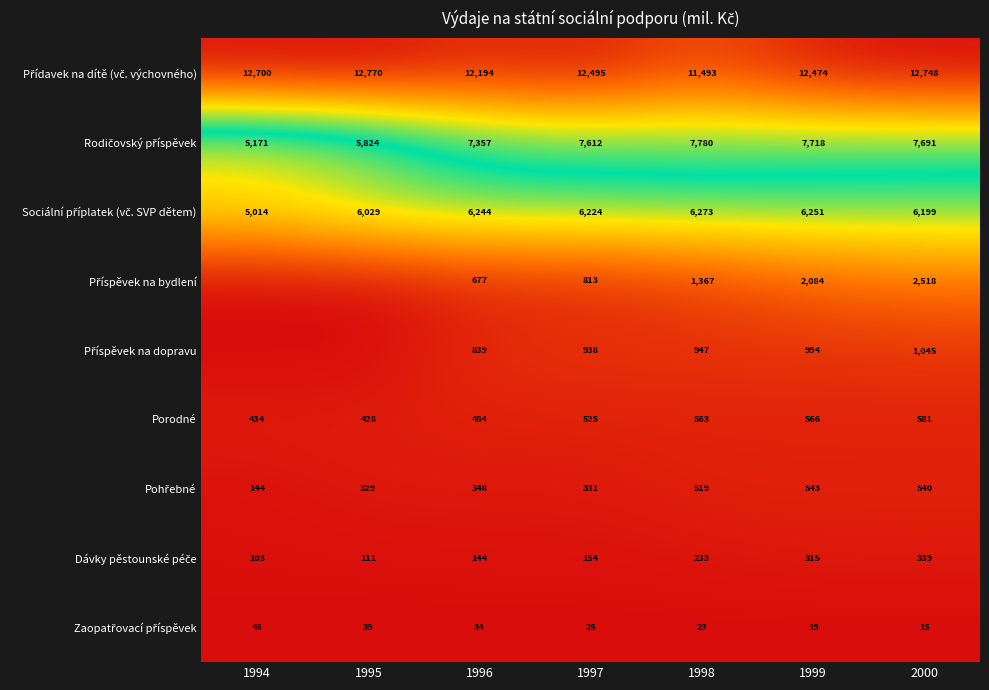

At how many categories does at least one series exceed 955?

7